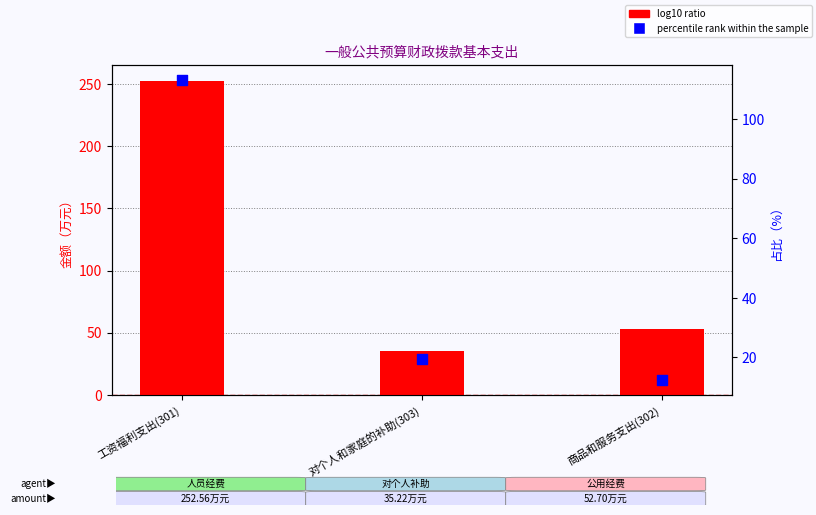

Is the value of log10 ratio at 商品和服务支出(302) greater than the value of percentile rank within the sample at 工资福利支出(301)?

No